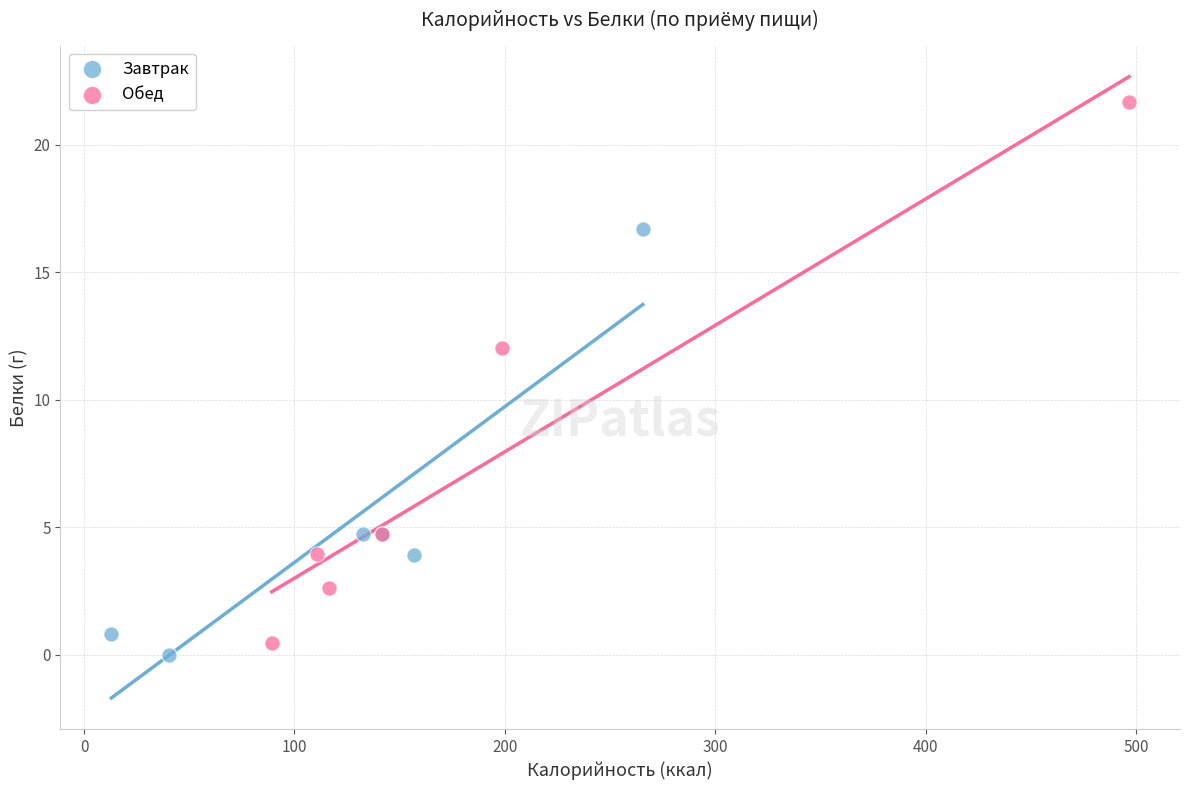

Which series contains the highest Y value?

Обед